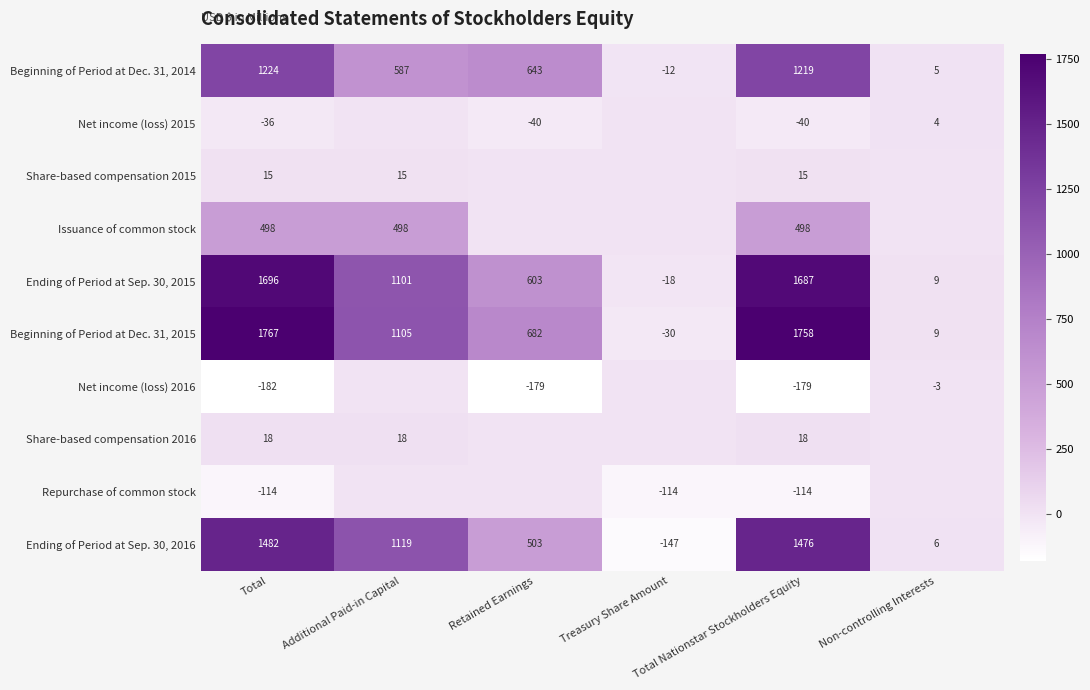

What is the minimum value for Ending of Period at Sep. 30, 2016?

-147